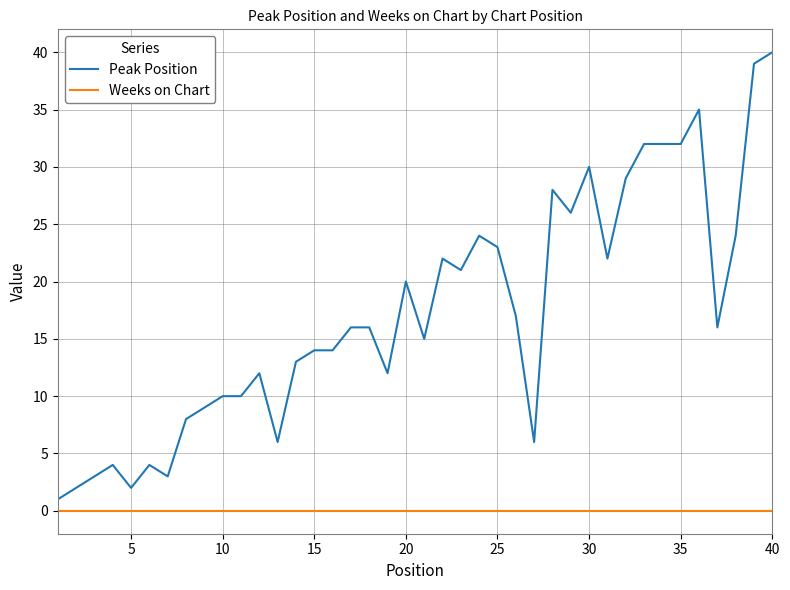

Which series has the largest range (max minus min)?

Peak Position